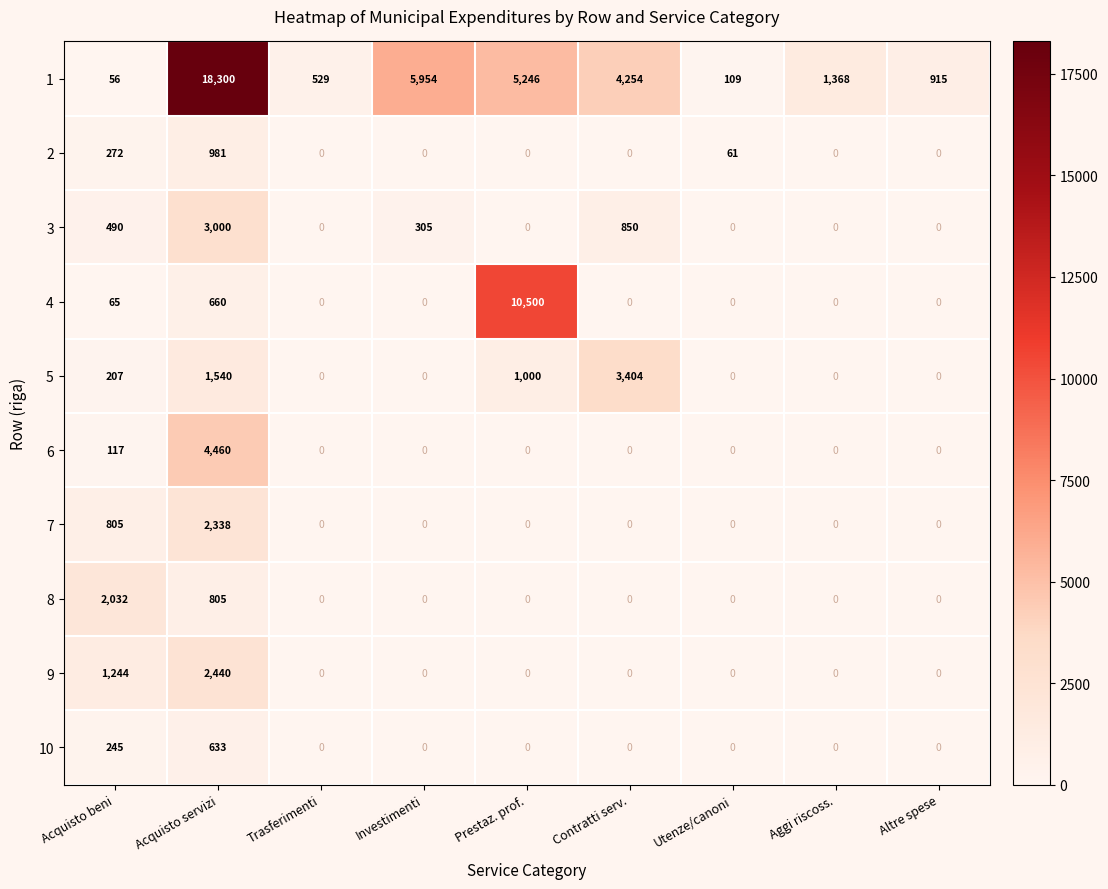

What is the total value across all series at Aggi riscoss.?

1368